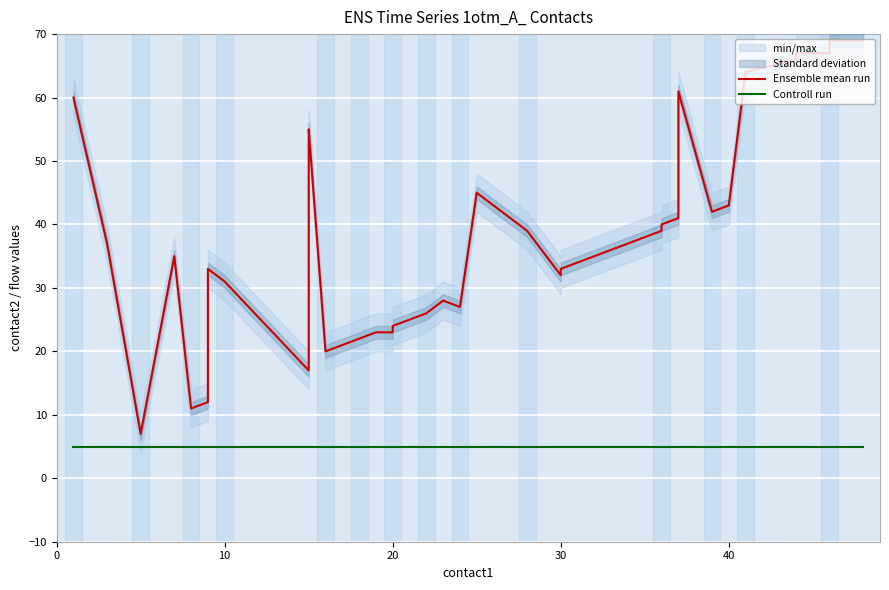

What is the sum of all Ensemble mean run values?

1458